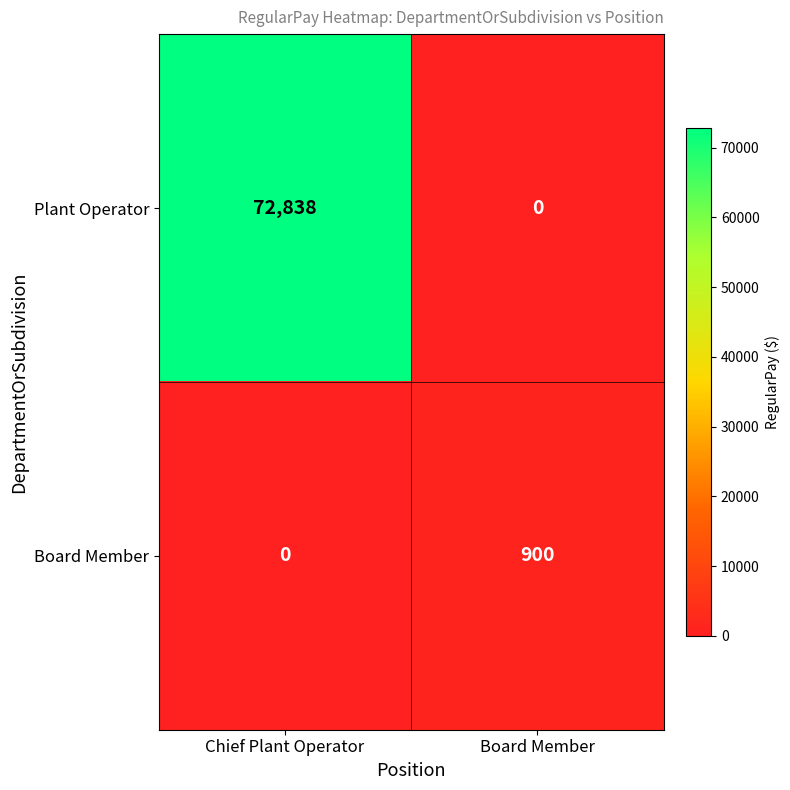

The value of Board Member at Board Member is 900. True or false?

True